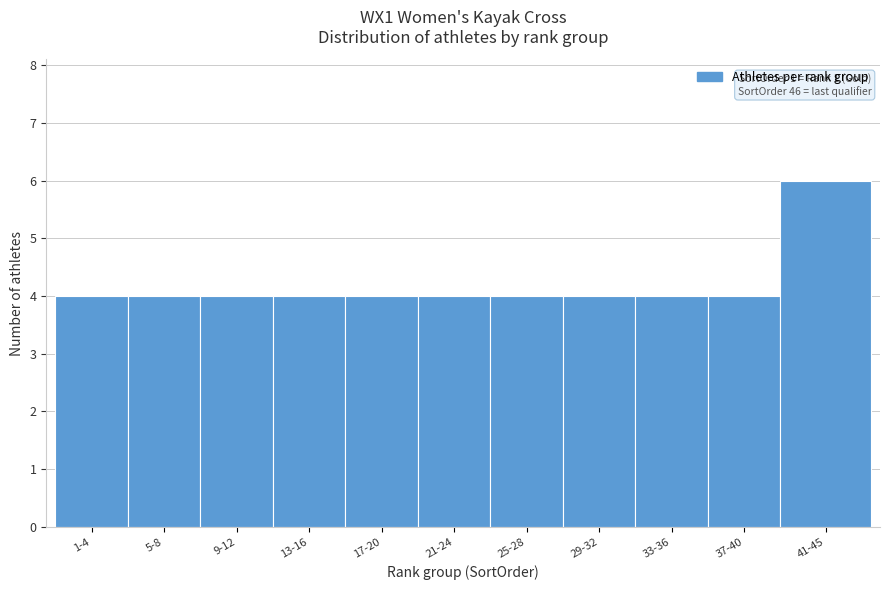

Reading left to right, transcribe all the data shown in this chart.

1-4=4	5-8=4	9-12=4	13-16=4	17-20=4	21-24=4	25-28=4	29-32=4	33-36=4	37-40=4	41-45=6